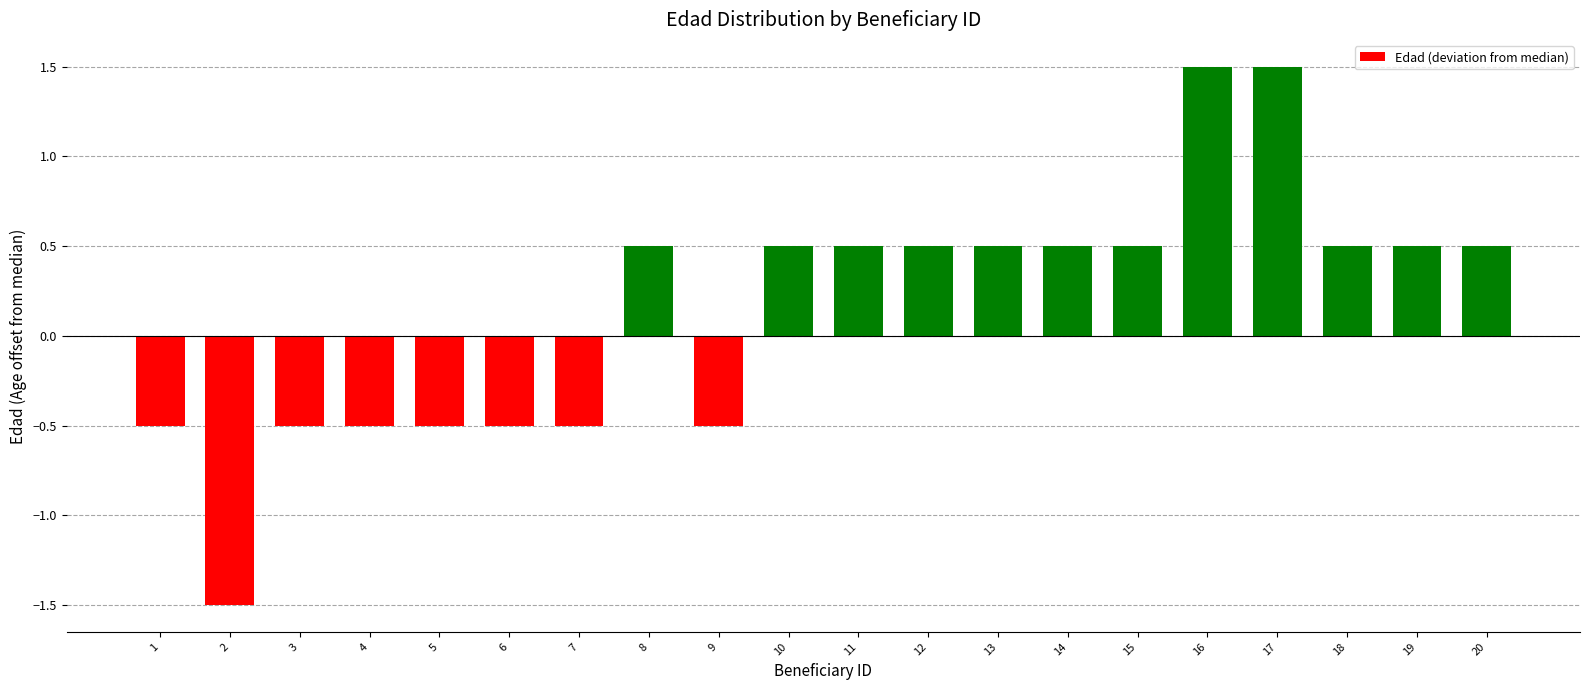

How many bars are there in total?

20